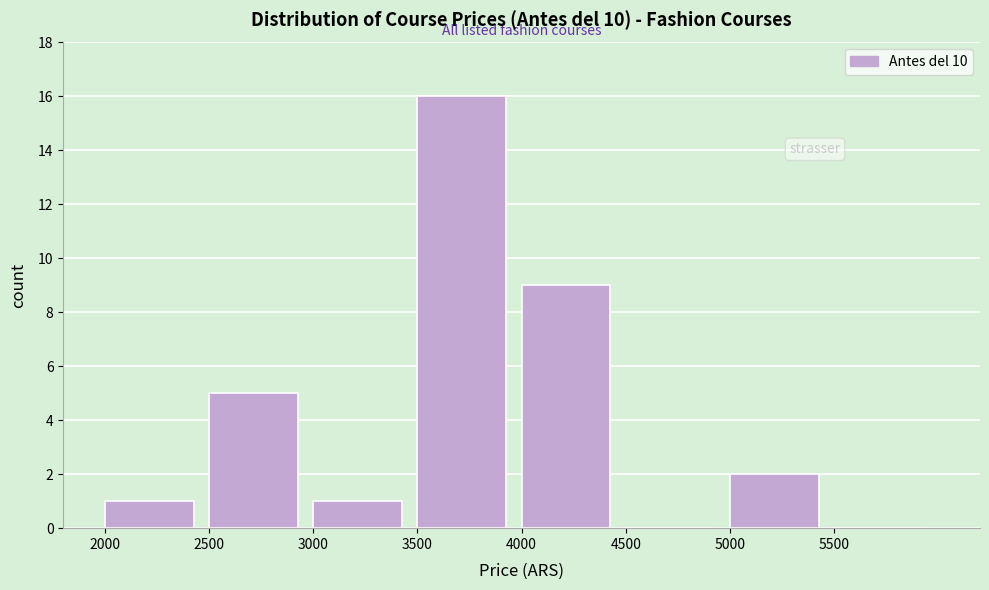

Which range on the x-axis has the tallest bar?

3500 to 4000